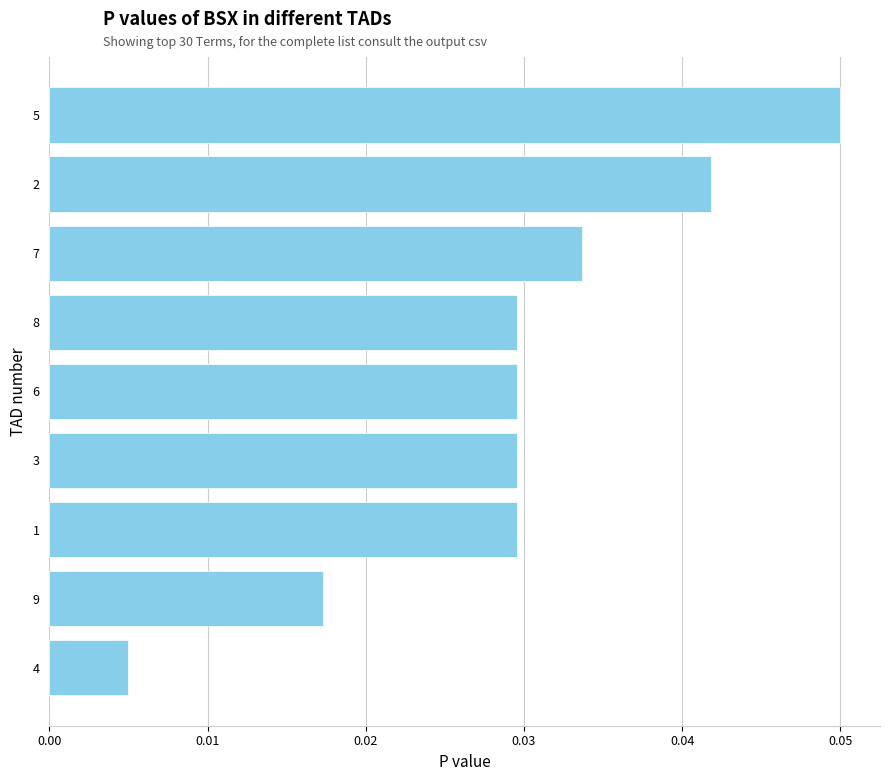

How many bars are there in total?

9